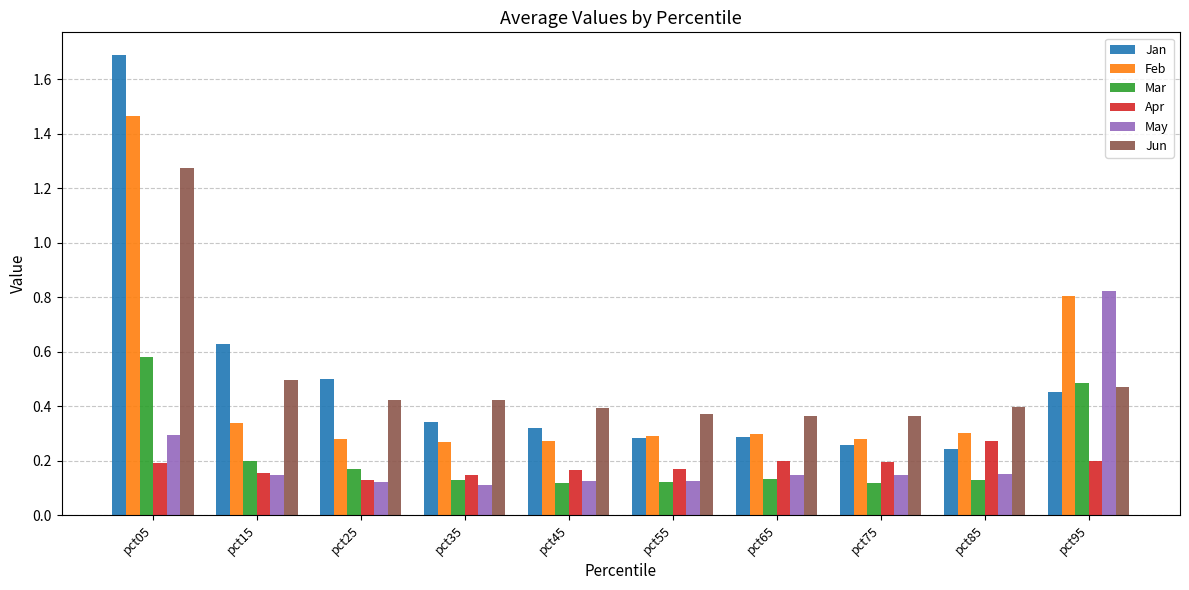

What is the total value across all series at pct65?

1.4